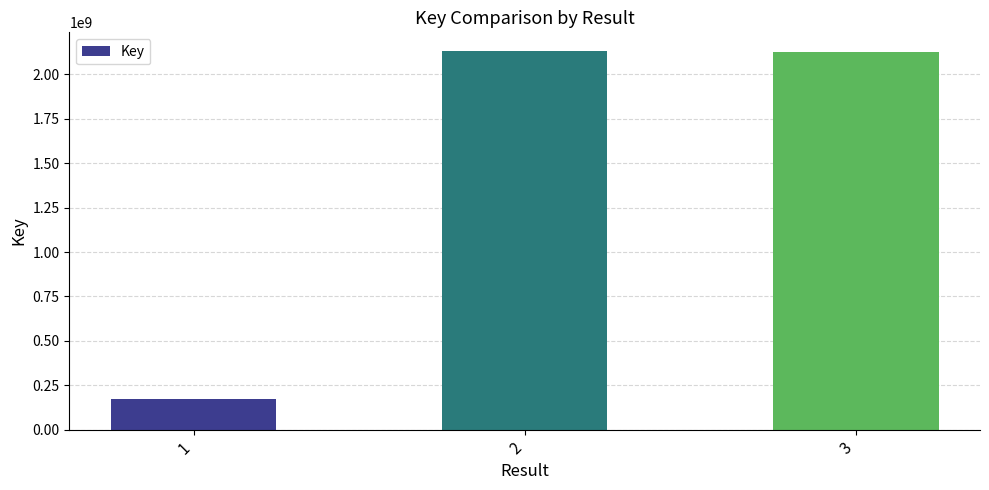

Does the chart contain stacked bars?

No